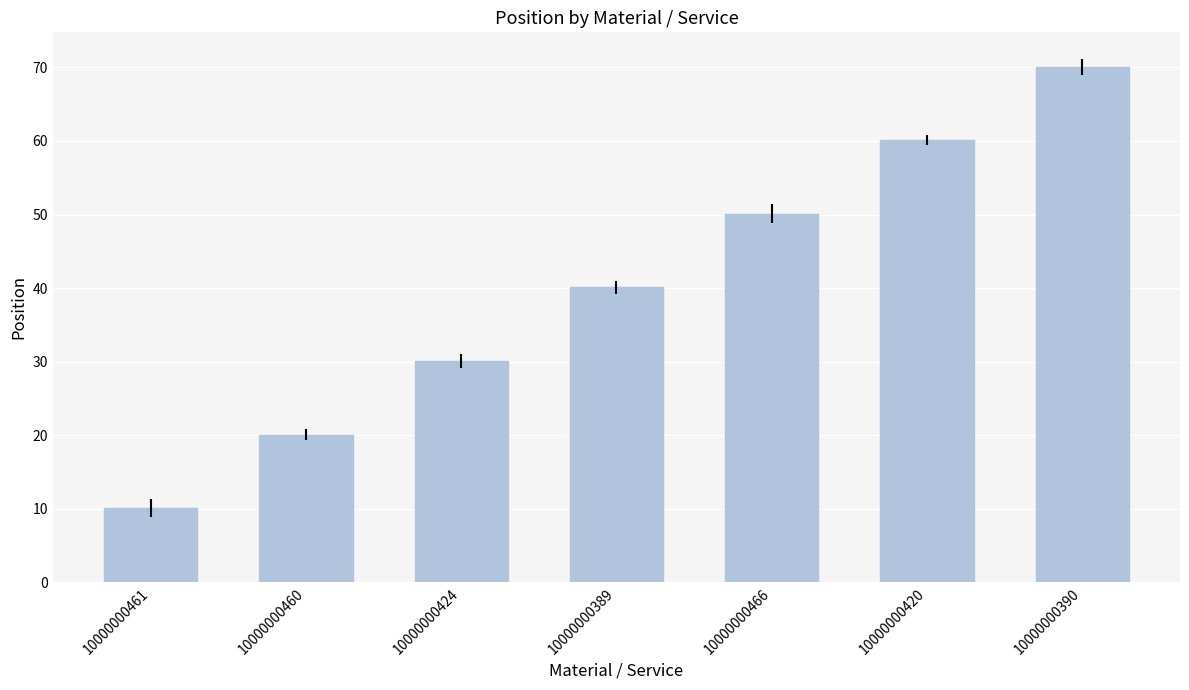

List the labels in order of value, largest first.

10000000390, 10000000420, 10000000466, 10000000389, 10000000424, 10000000460, 10000000461